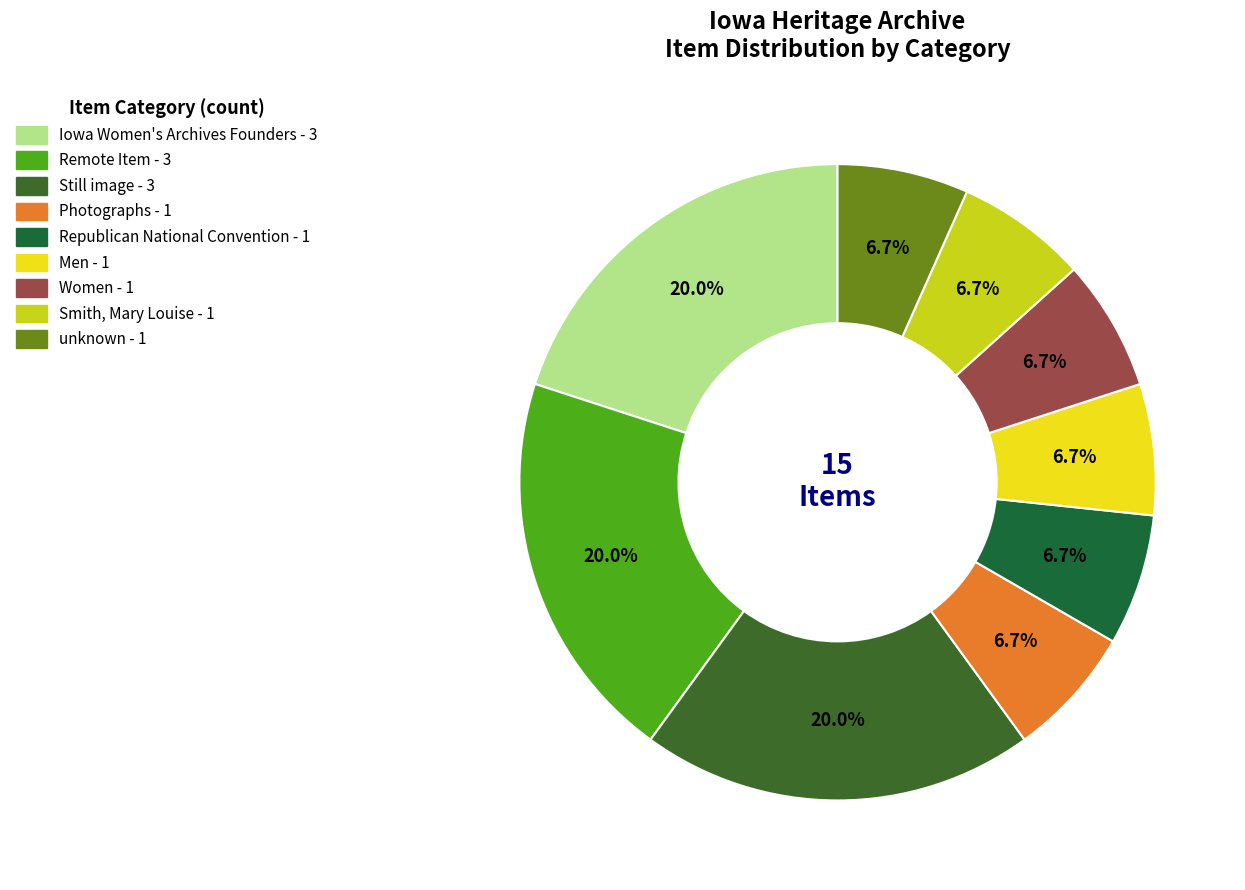

To the nearest percent, what is the combined percentage of Remote Item and unknown?

27%